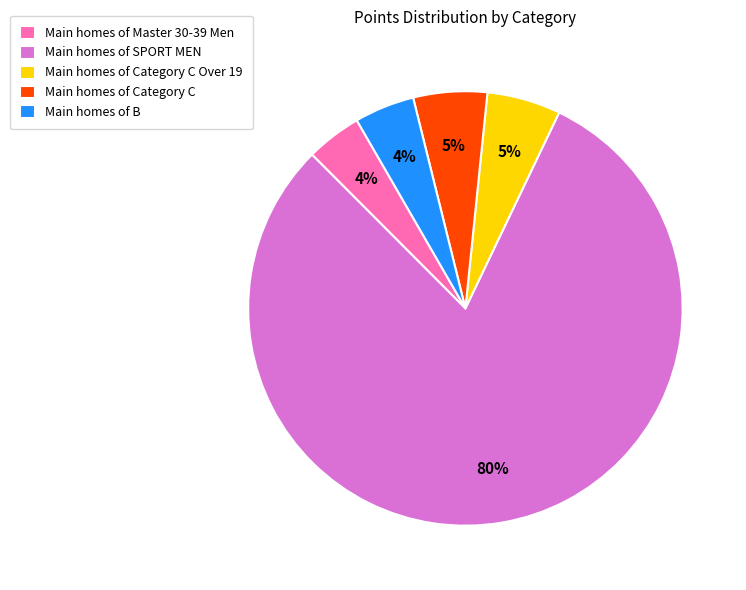

Approximately how many times larger is the value at Main homes of Master 30-39 Men compared to Main homes of Category C Over 19?

0.8